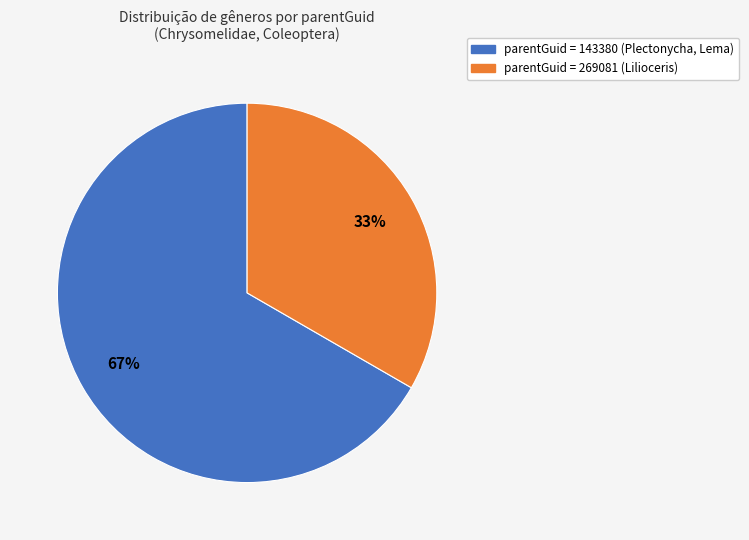

Count the number of slices in the pie.

2